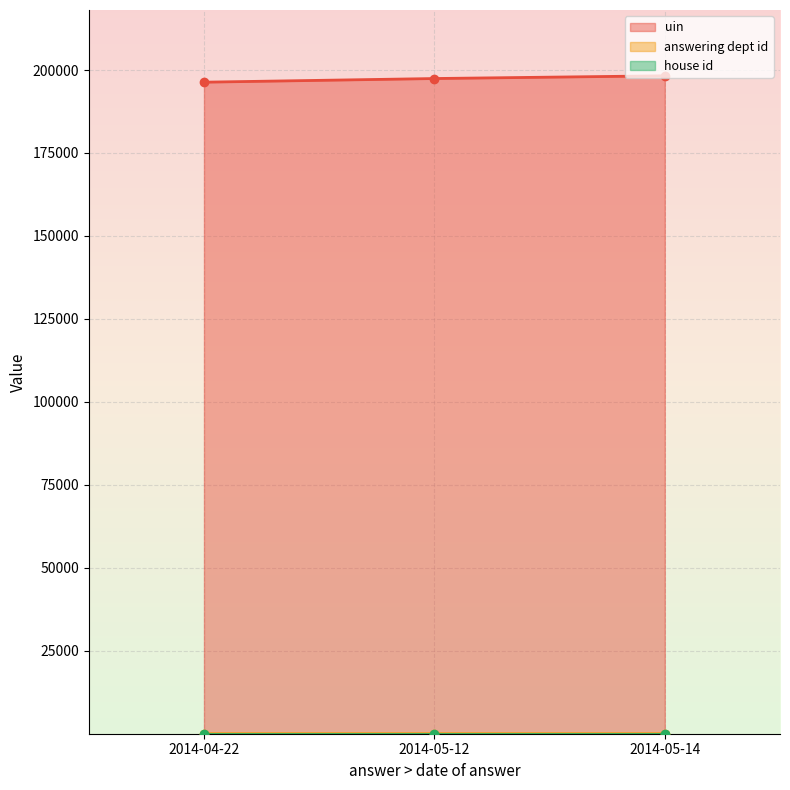

What is the lowest value of the uin series?

196340